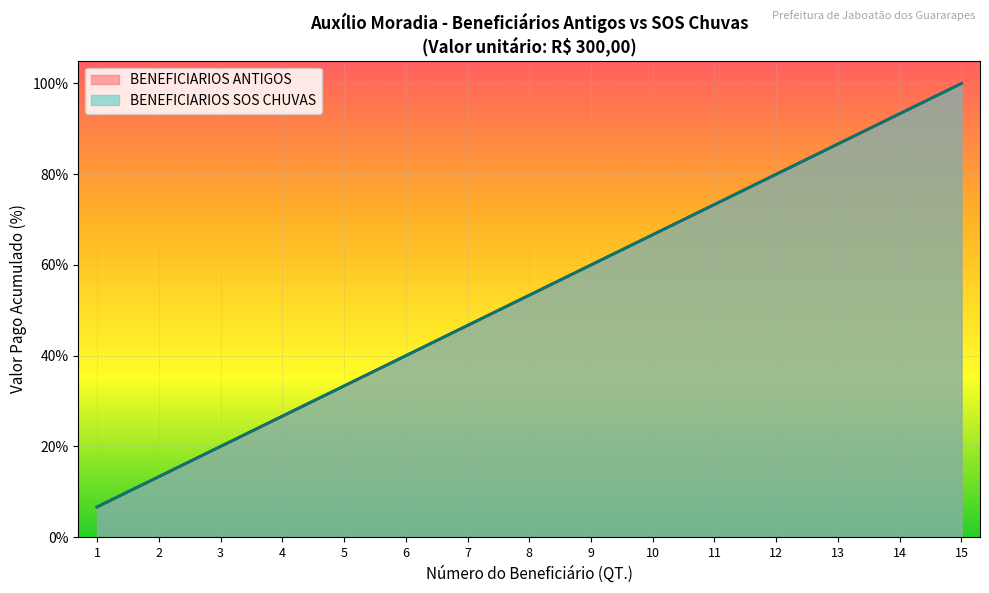

Reading left to right, transcribe all the data shown in this chart.

BENEFICIARIOS ANTIGOS: 6.7	13.3	20.0	26.7	33.3	40.0	46.7	53.3	60.0	66.7	73.3	80.0	86.7	93.3	100.0
BENEFICIARIOS SOS CHUVAS: 6.7	13.3	20.0	26.7	33.3	40.0	46.7	53.3	60.0	66.7	73.3	80.0	86.7	93.3	100.0